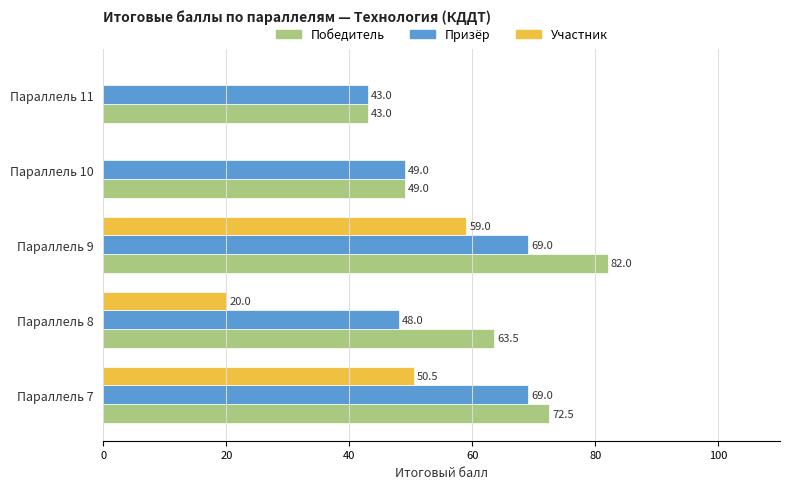

At which category is the sum across all series the highest?

Параллель 9